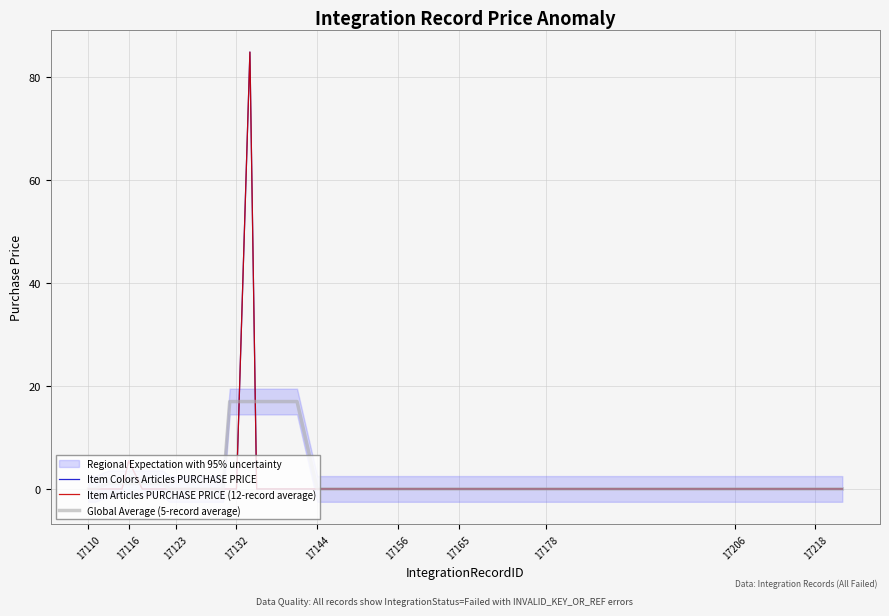

How many categories are shown in the chart?

40